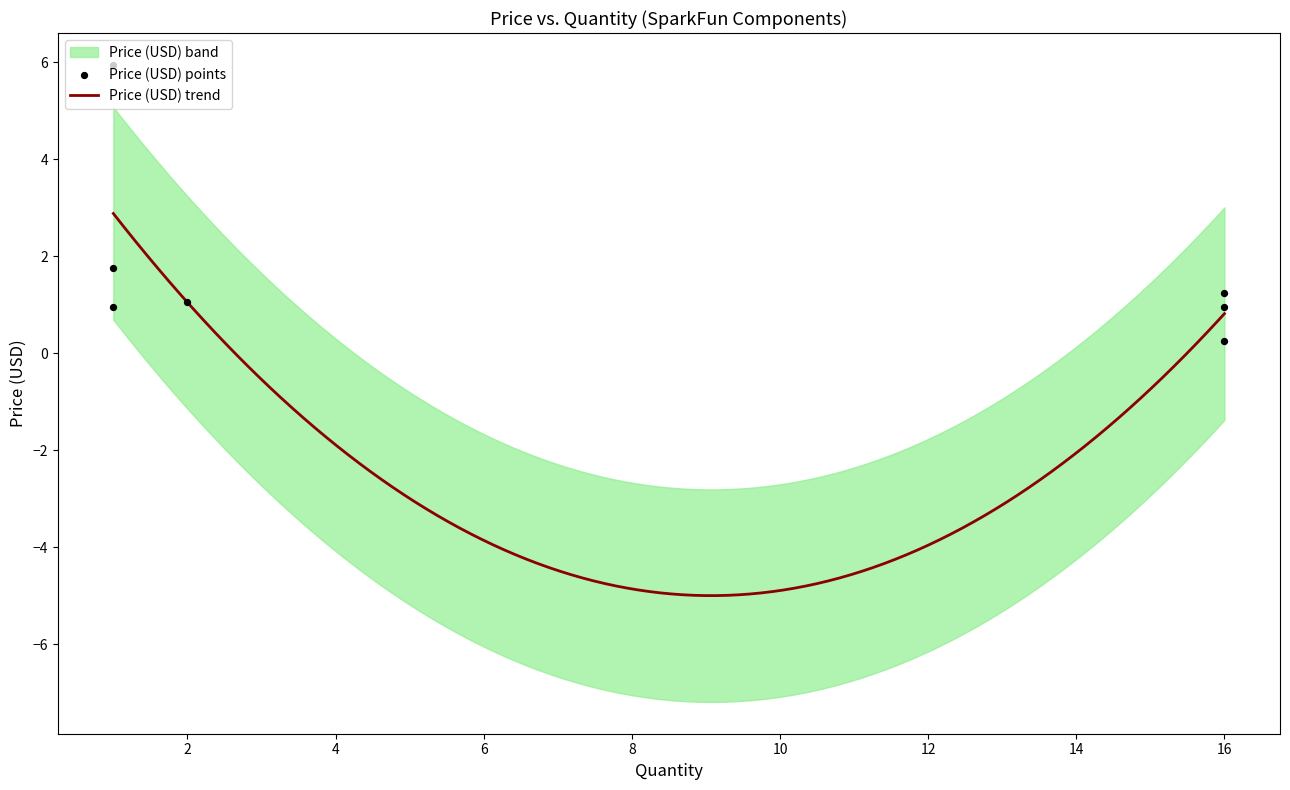

What is the maximum value for Price (USD) trend?

2.9